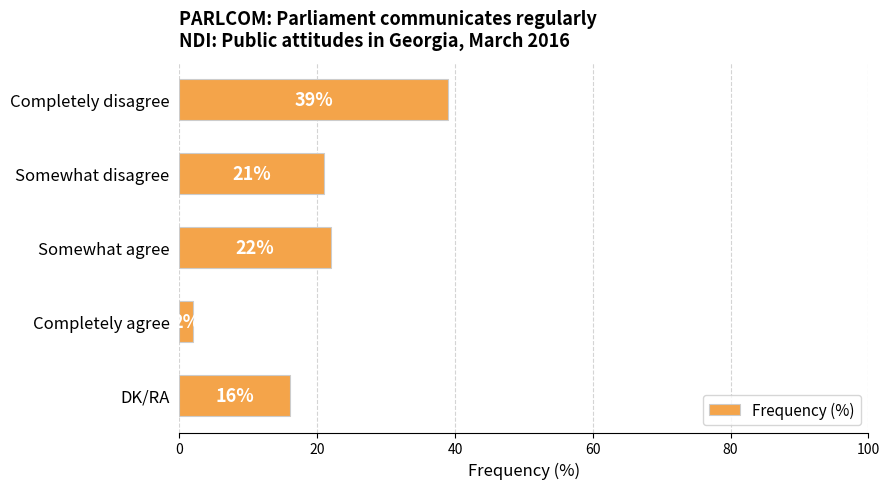

Between DK/RA and Completely agree, which is larger?

DK/RA